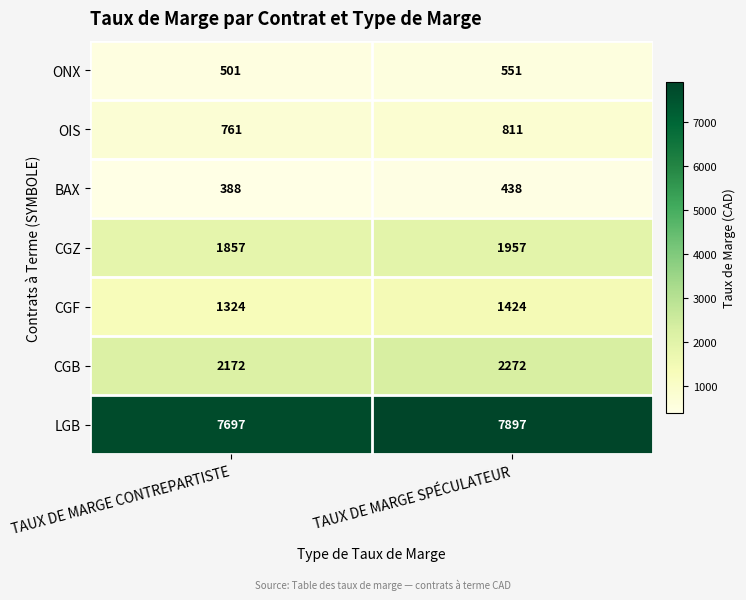

Between TAUX DE MARGE CONTREPARTISTE and TAUX DE MARGE SPÉCULATEUR, which series saw the biggest shift?

LGB